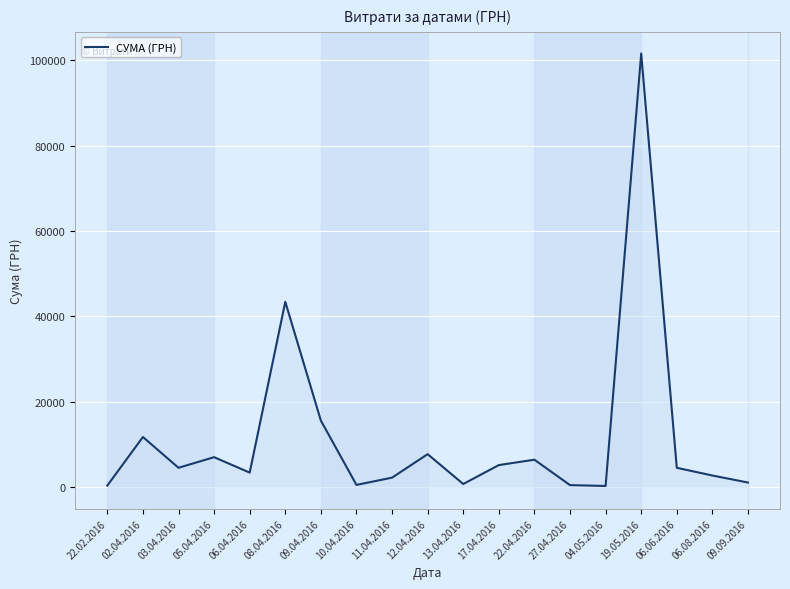

What is the maximum value shown in the chart?

101565.0